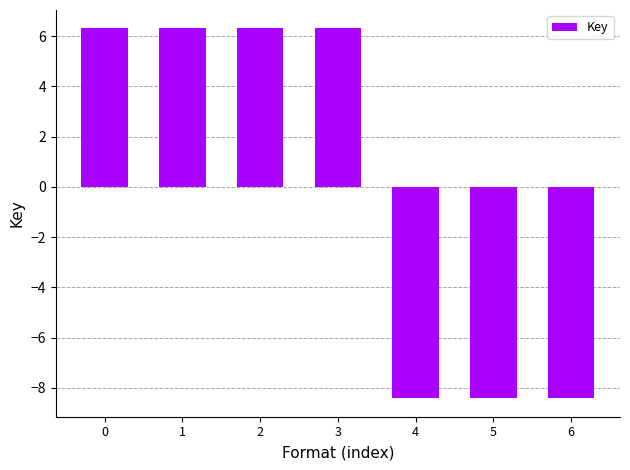

The value at 5 is -8.4. True or false?

True